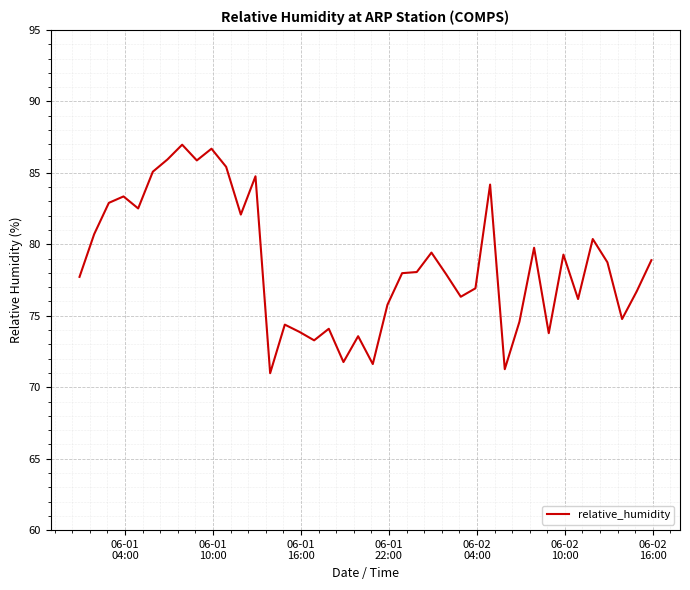

What is the greatest value displayed?

87.0